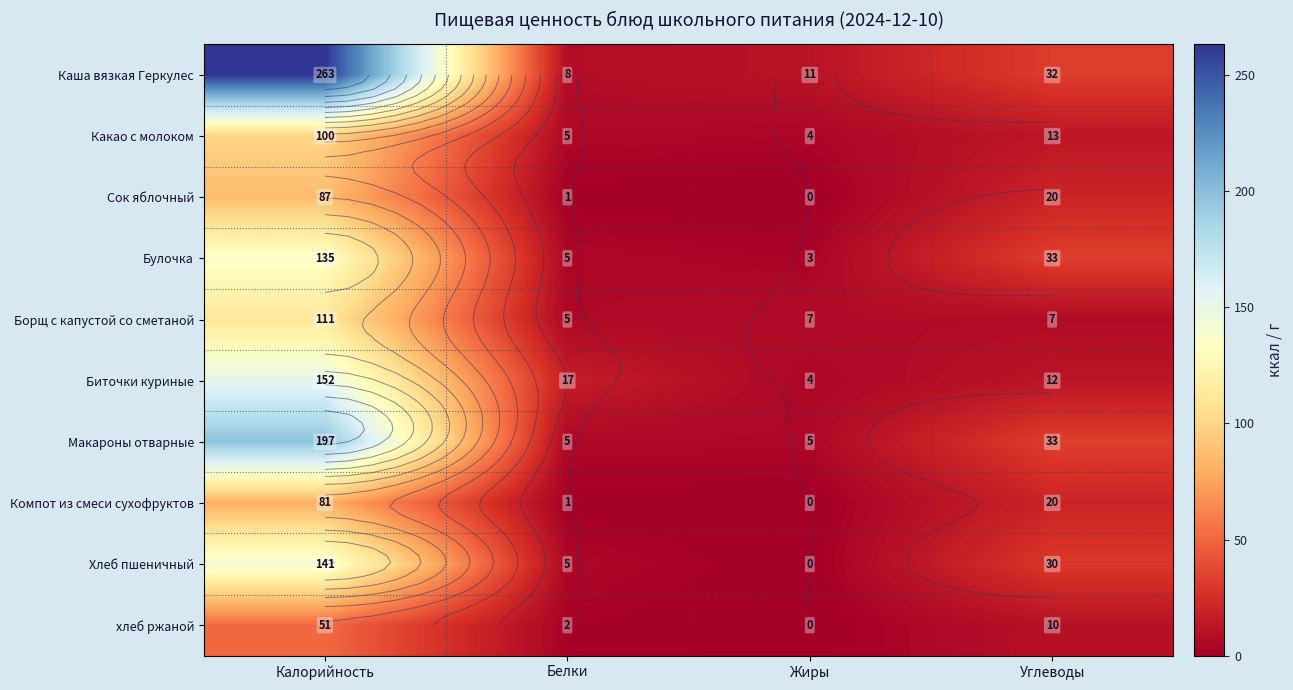

Rank the series by their maximum value, from highest to lowest.

Каша вязкая Геркулес, Макароны отварные, Биточки куриные, Хлеб пшеничный, Булочка, Борщ с капустой со сметаной, Какао с молоком, Сок яблочный, Компот из смеси сухофруктов, хлеб ржаной